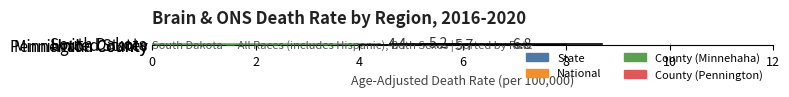

The chart shows a value of 5.2 at South Dakota. True or false?

True